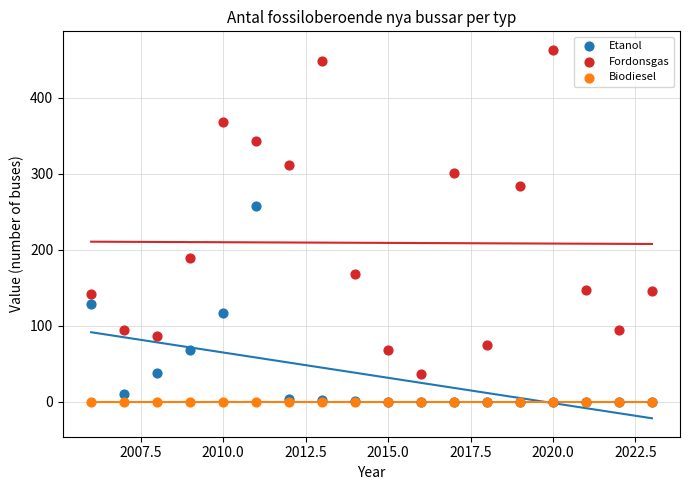

What are all the series names shown in the legend?

Etanol, Fordonsgas, Biodiesel